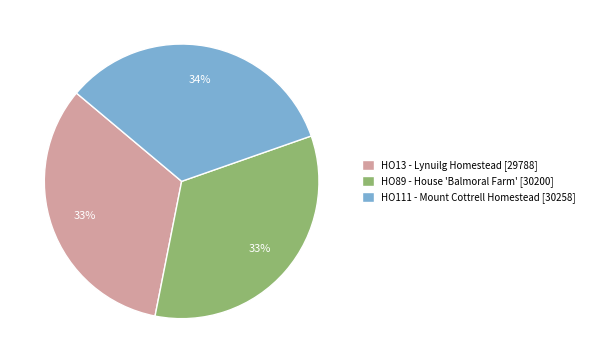

To the nearest percent, what is the average slice percentage?

33%